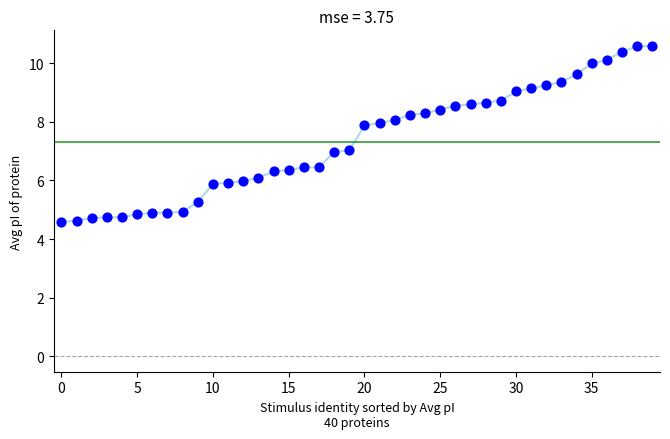

What is the range of Y values (max minus min)?

6.0